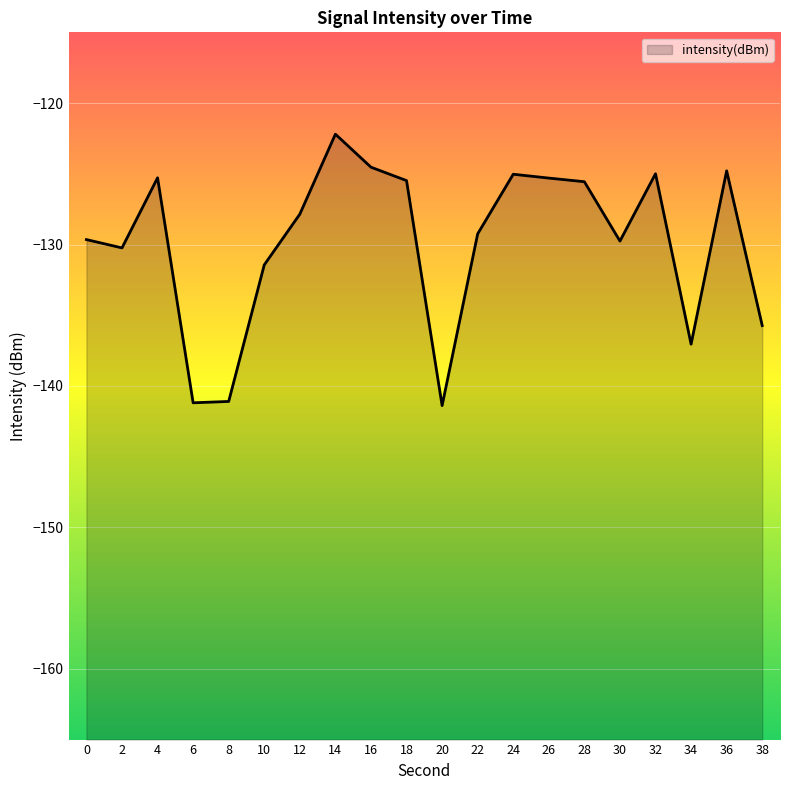

Reading left to right, list all the values displayed in this chart.

-129.7	-130.2	-125.3	-141.2	-141.1	-131.4	-127.9	-122.2	-124.5	-125.5	-141.4	-129.2	-125.0	-125.3	-125.6	-129.8	-125.0	-137.0	-124.8	-135.7